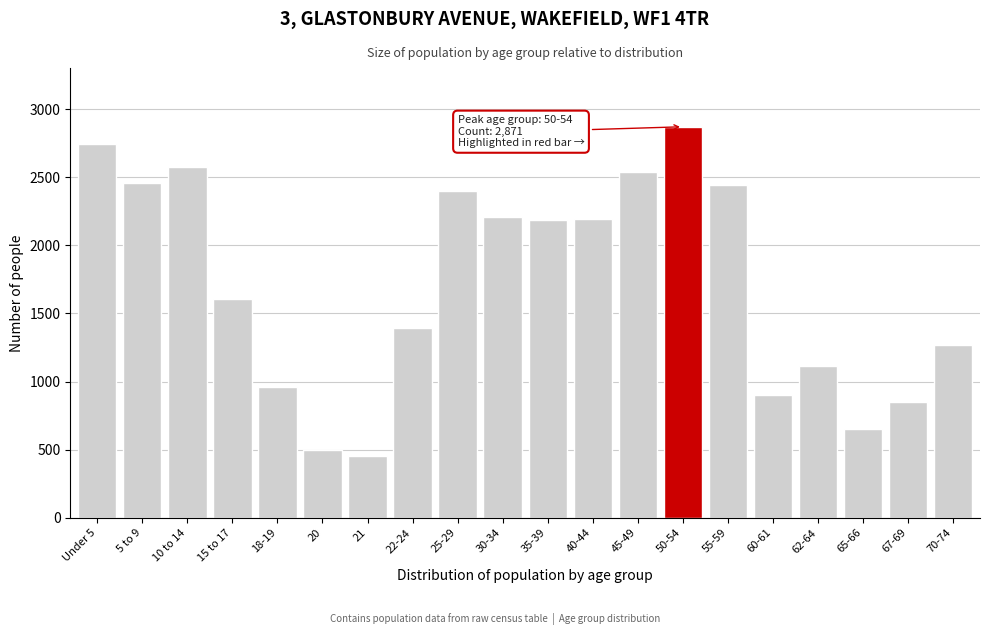

What is the sum of the values at 70-74 and 20?

1763